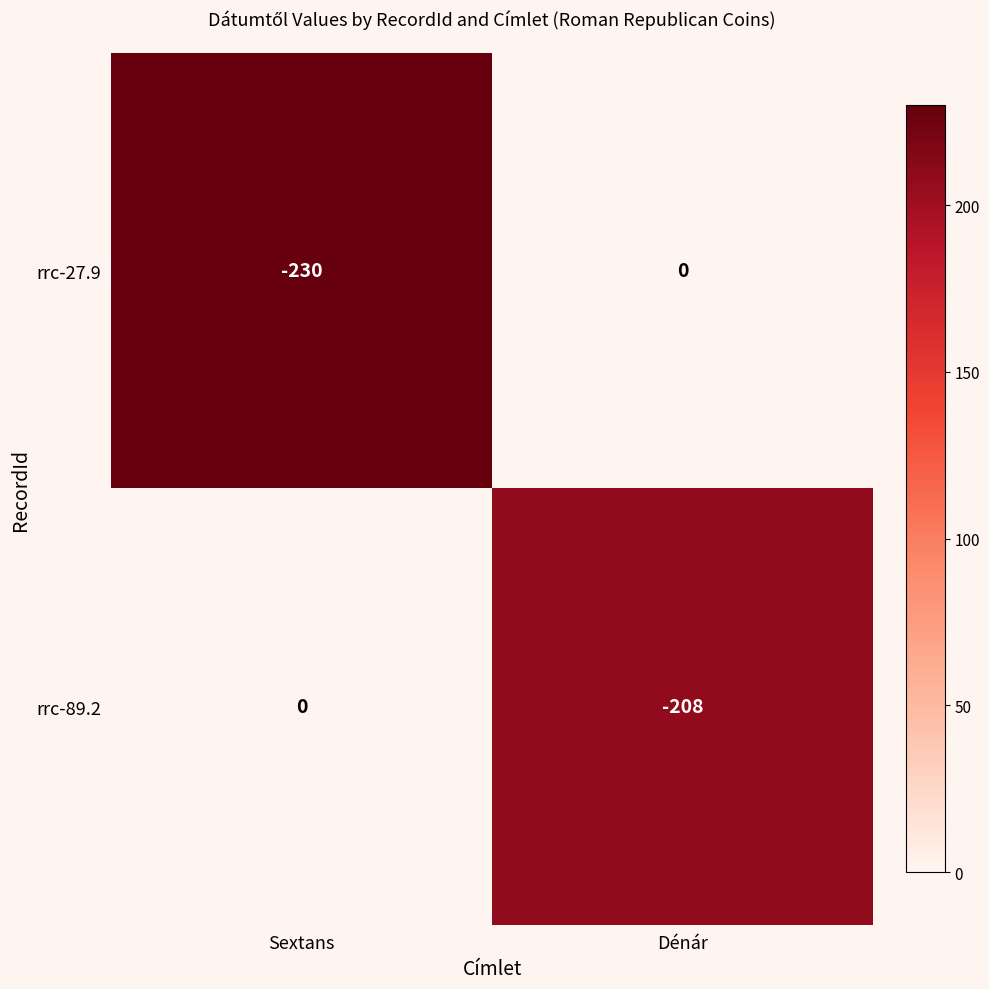

List the labels in order of rrc-89.2 value, largest first.

Sextans, Dénár